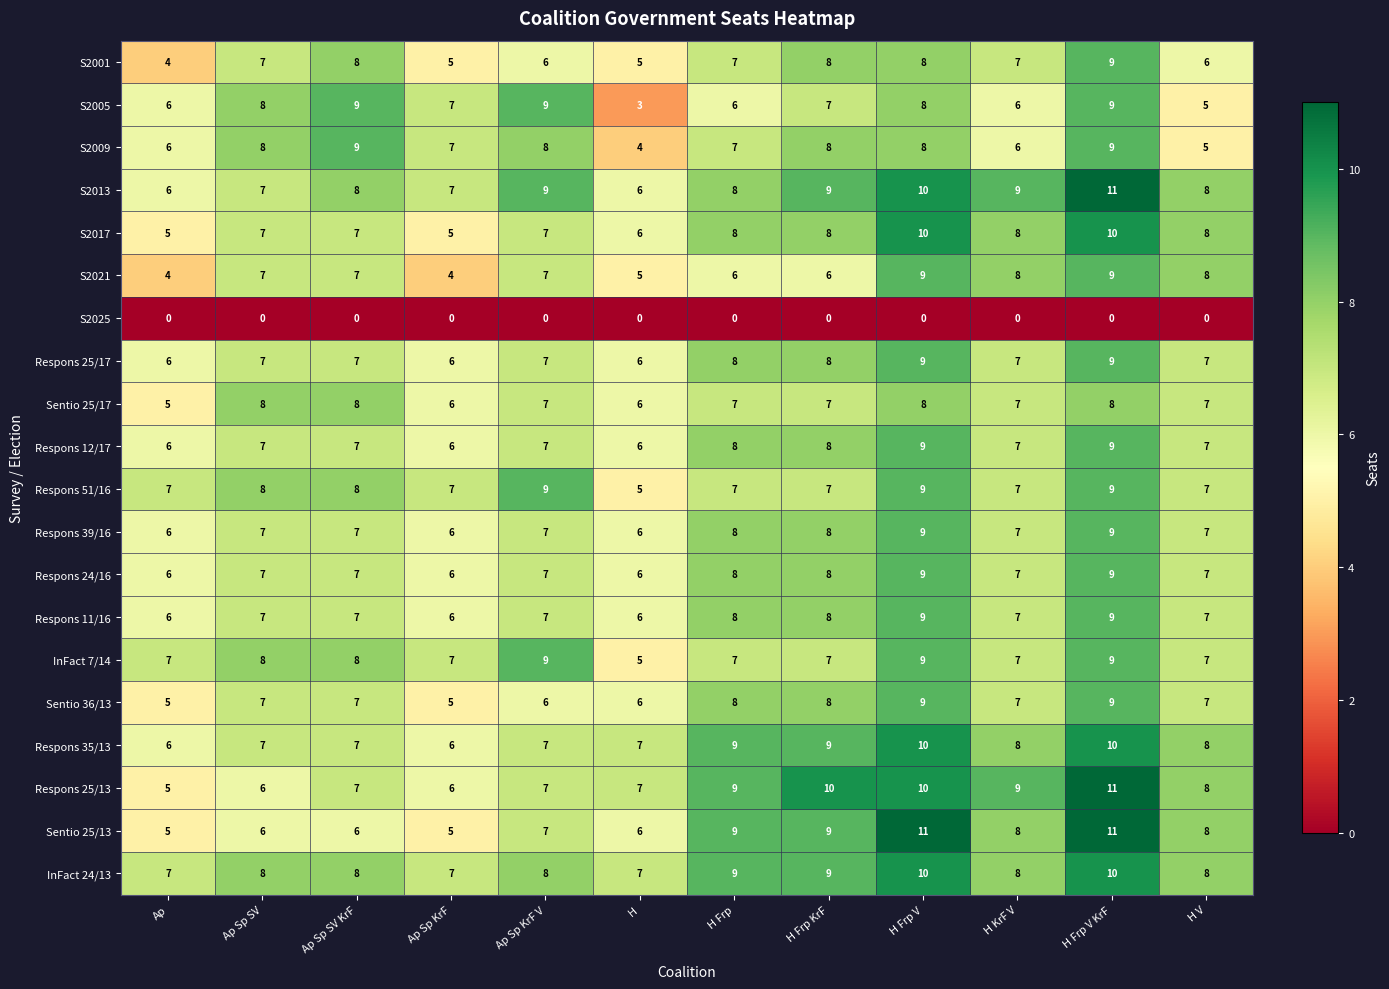

How many values in the Respons 11/16 series are below 7?

3